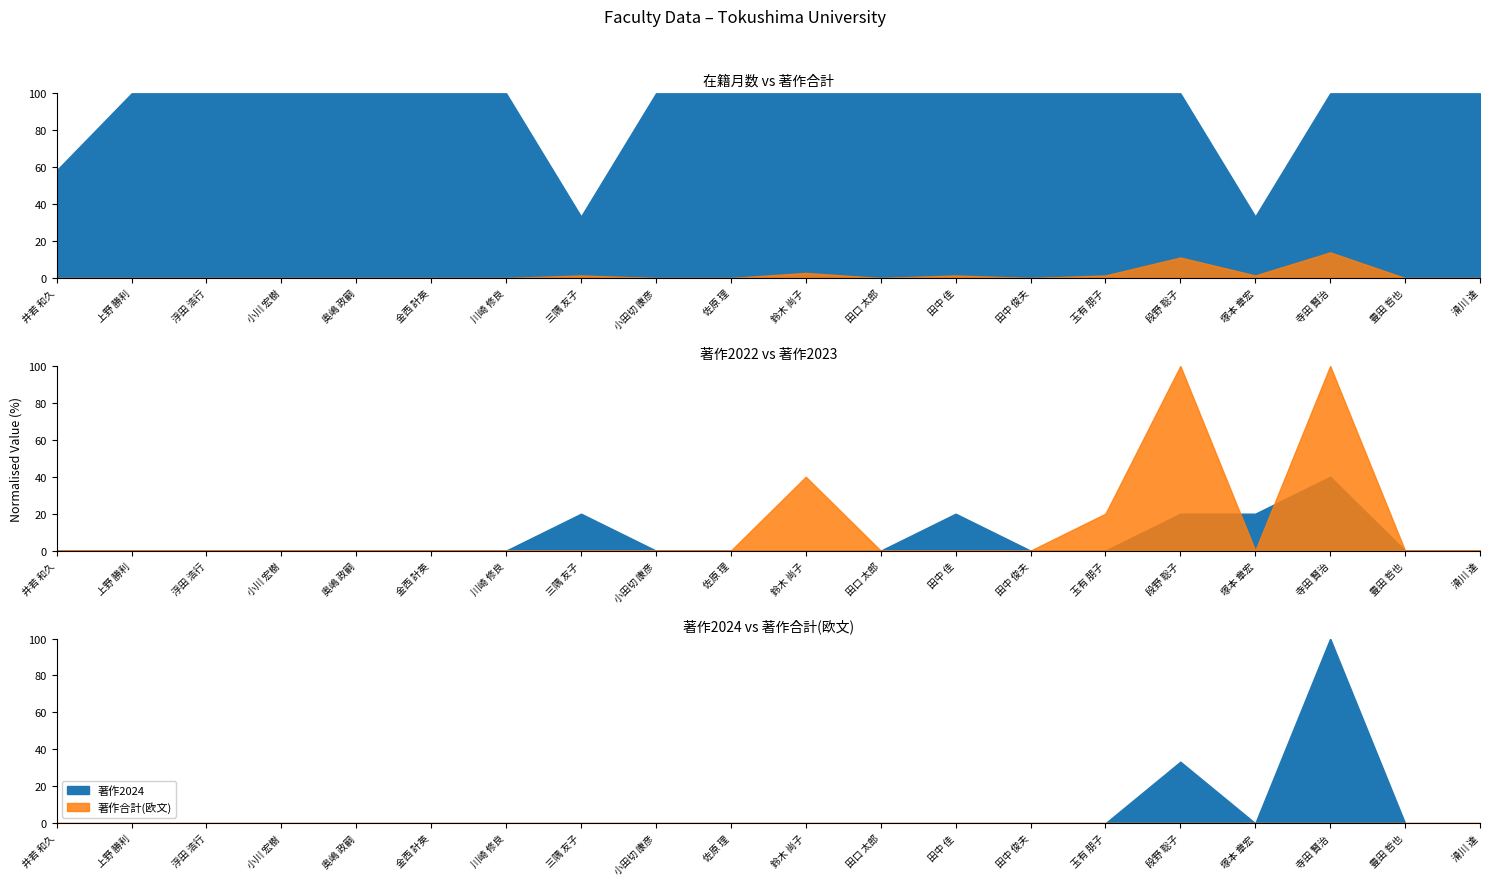

How many lines are shown in the chart?

6